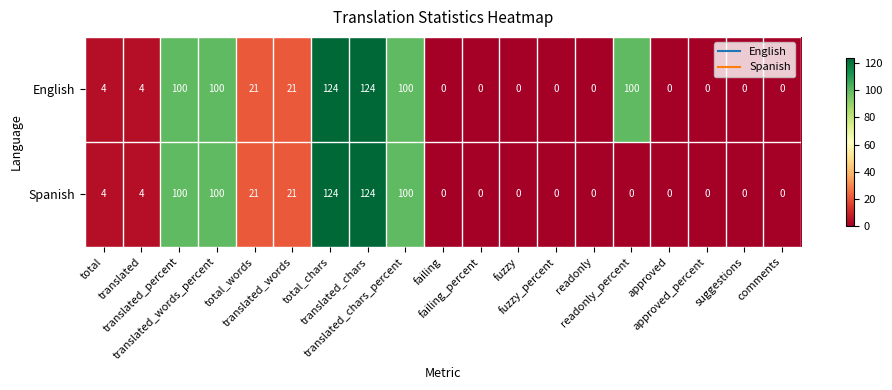

What is the difference between the maximum and minimum values in the English series?

124